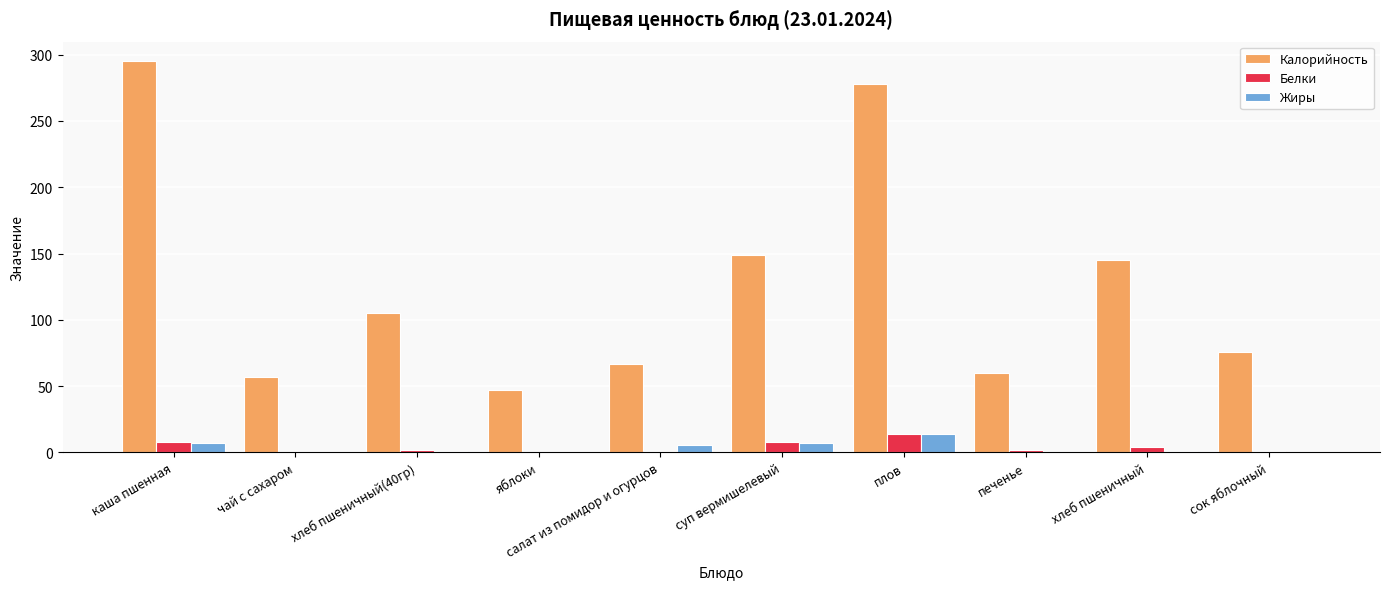

Is the value of Калорийность at сок яблочный greater than the value of Жиры at каша пшенная?

Yes